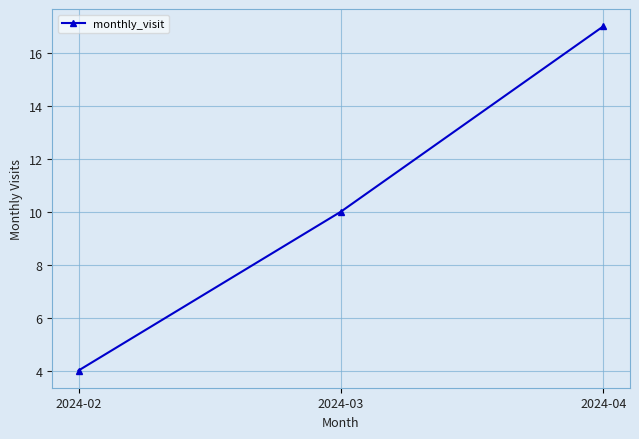

Does the chart display data point markers on the line(s)?

Yes